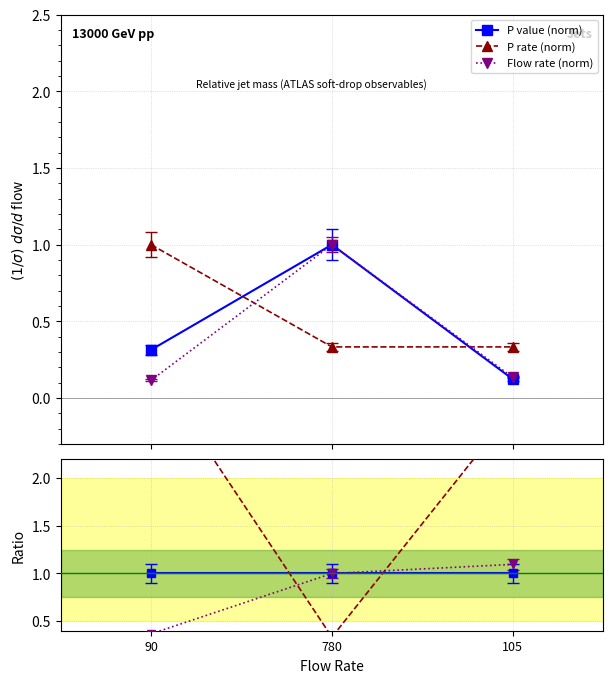

Does the chart display data point markers on the line(s)?

Yes